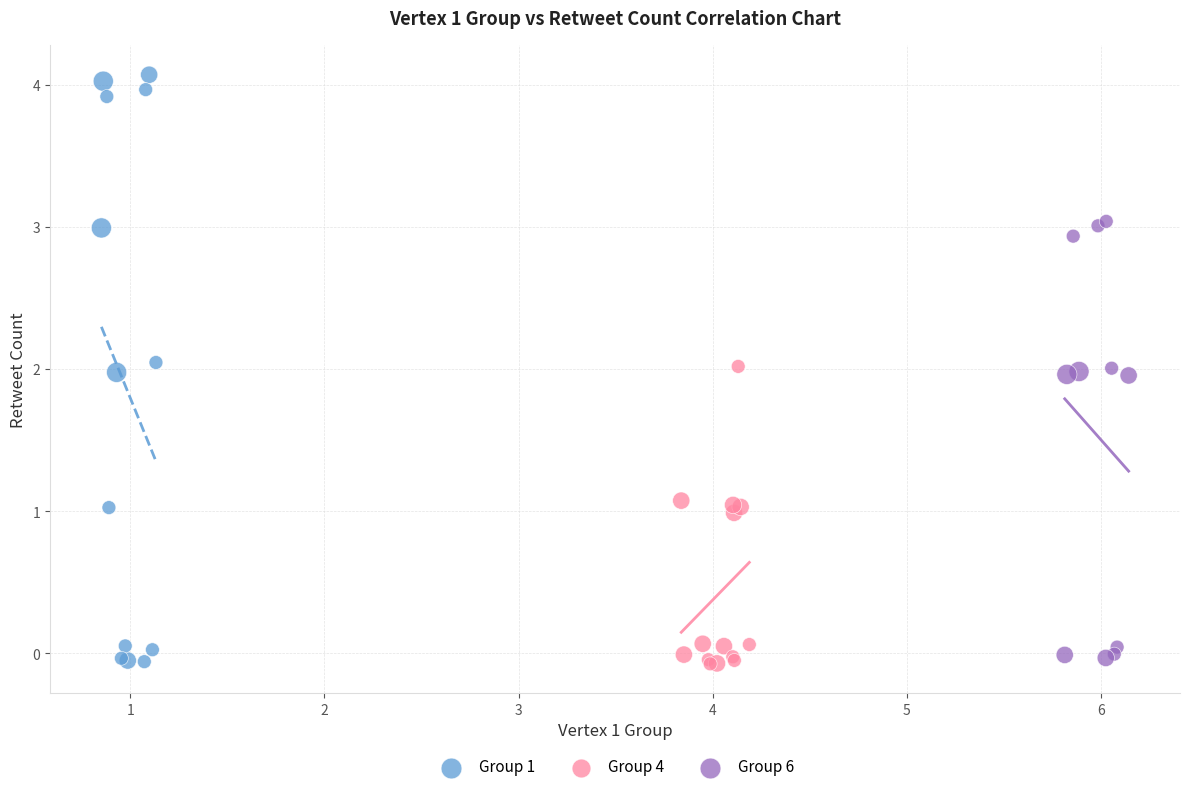

Which series has the largest Y range (max minus min)?

Group 1